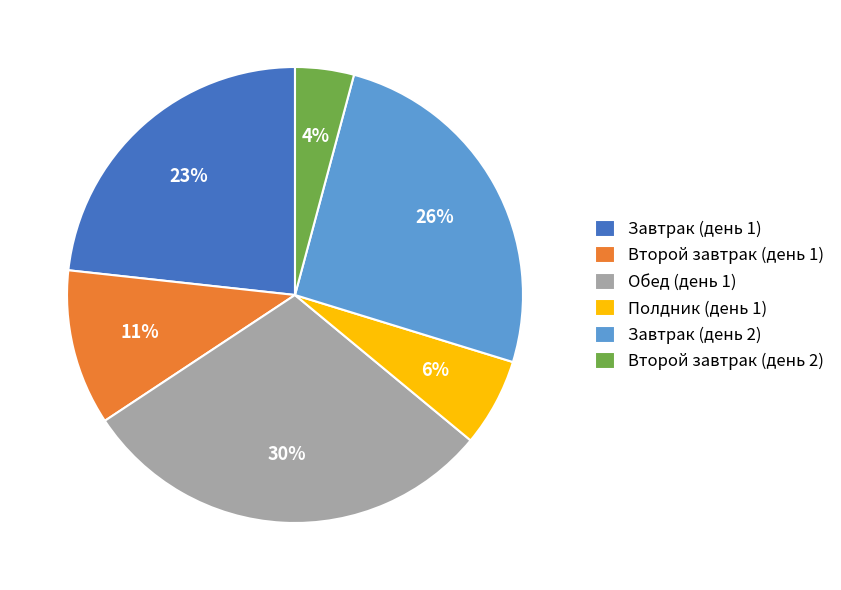

Is Обед (день 1) the majority of the pie?

No